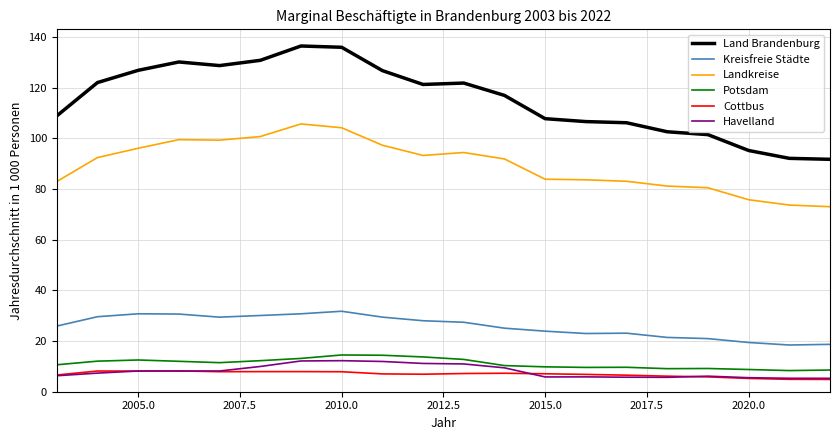

What are all the series names shown in the legend?

Land Brandenburg, Kreisfreie Städte, Landkreise, Potsdam, Cottbus, Havelland